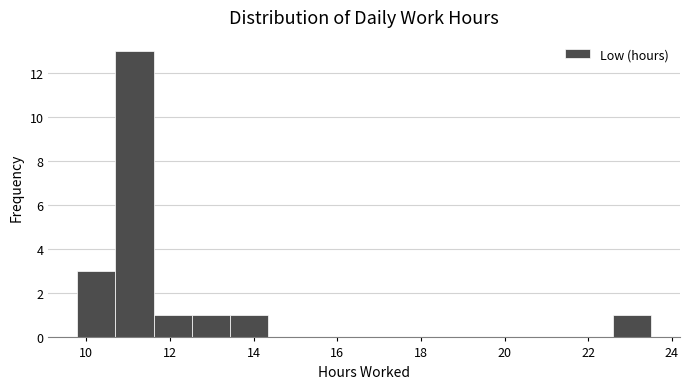

Which range on the x-axis has the tallest bar?

10.6 to 11.6